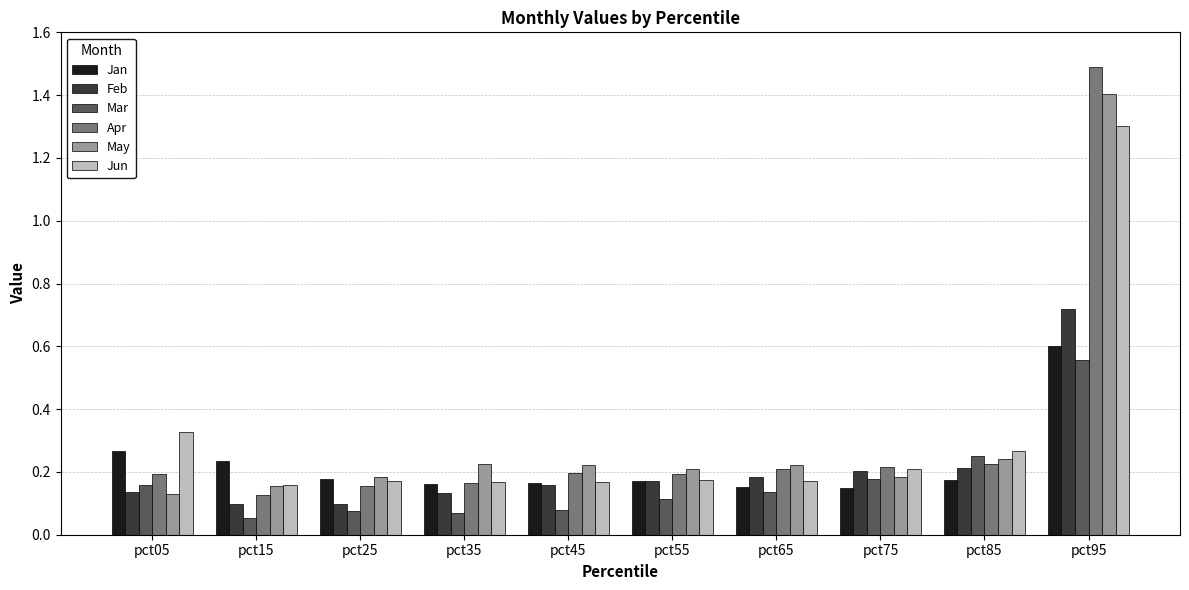

At how many categories does at least one series exceed 0?

10